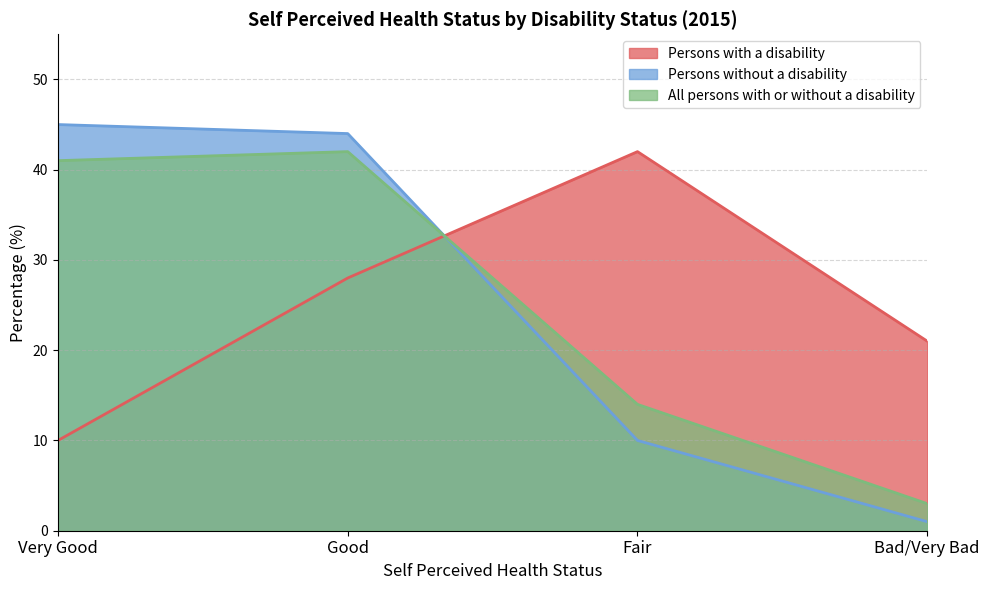

What is the difference between the maximum and second lowest values in the Persons with a disability series?

21